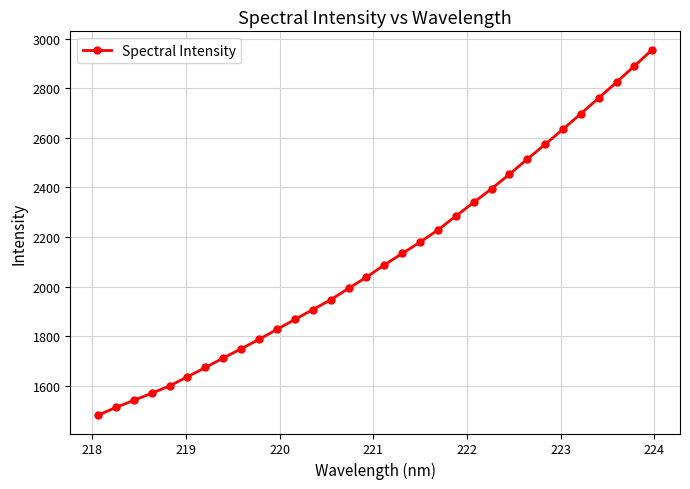

What is the value of the 11th point from the left?

1827.1